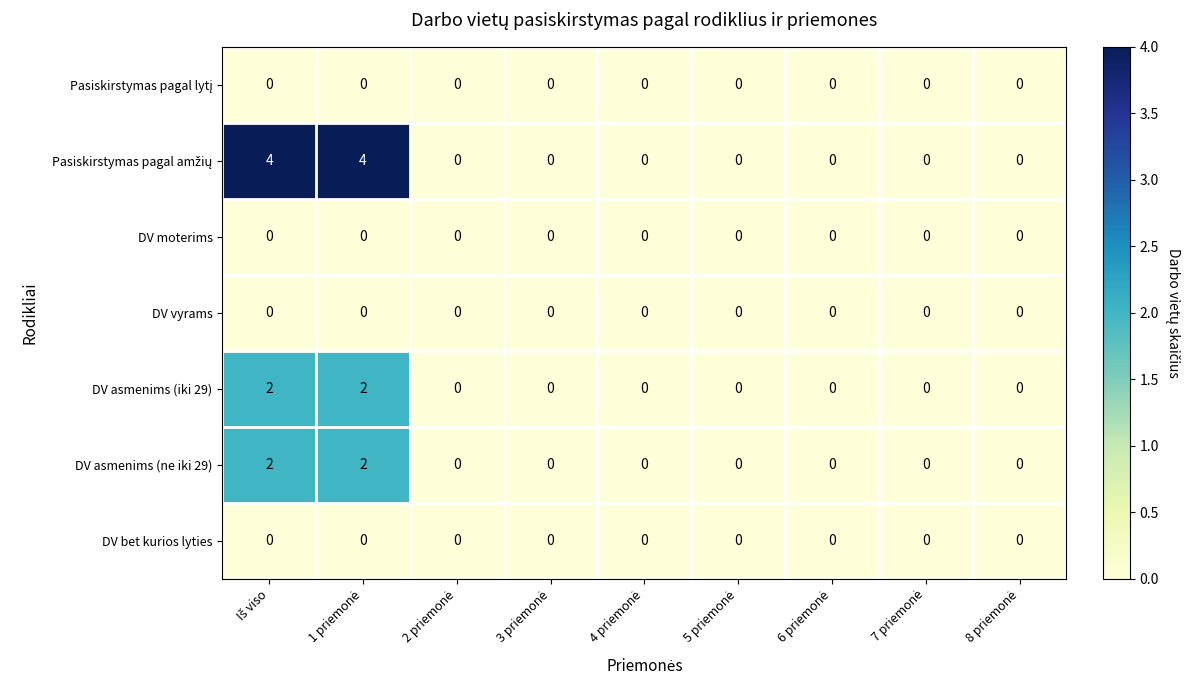

Count the DV asmenims (iki 29) values in the range 0 to 1.

7